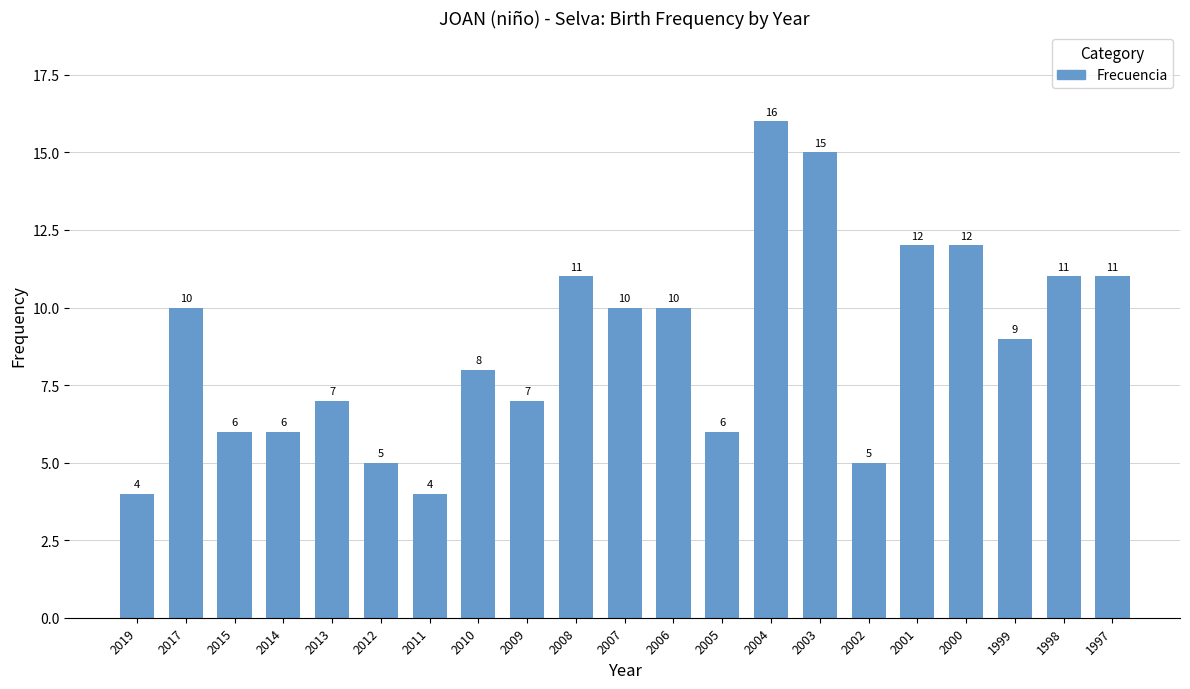

What is the greatest value displayed?

16